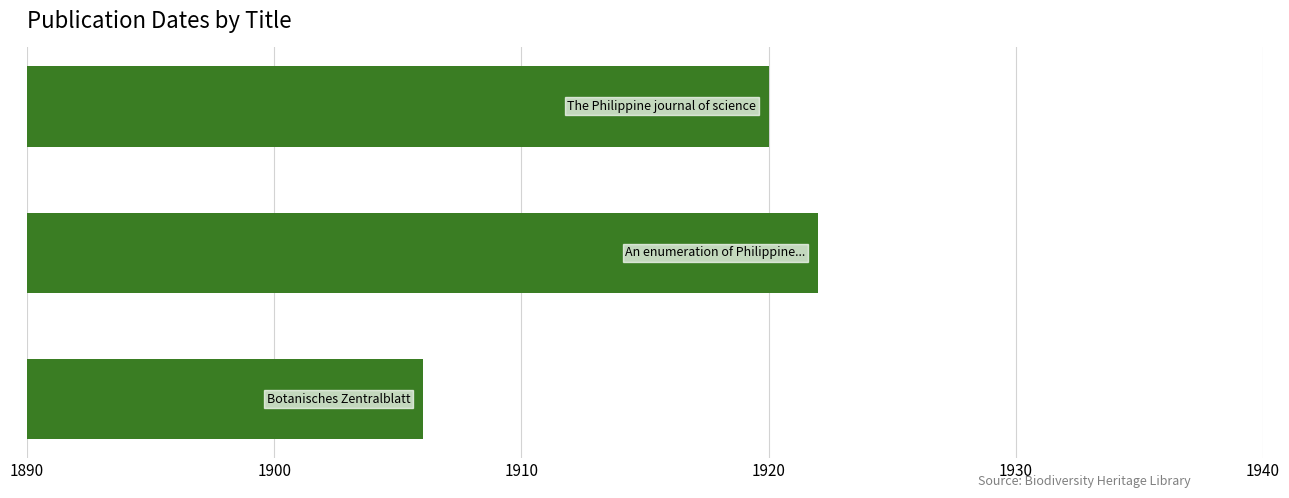

Count the number of categories in the chart.

3